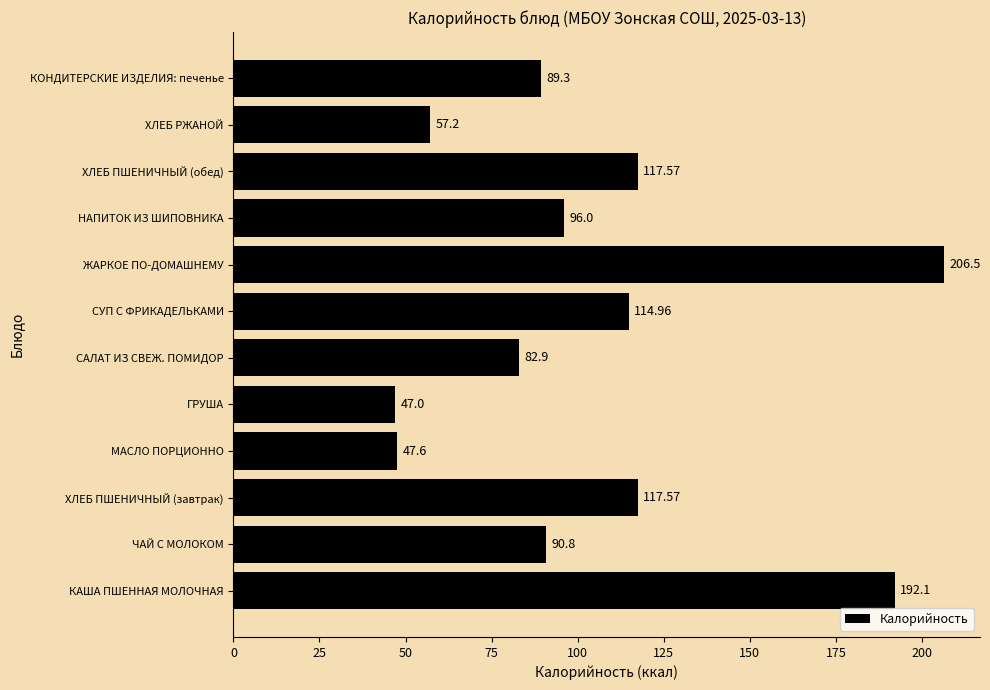

Which has a higher value, ХЛЕБ ПШЕНИЧНЫЙ (завтрак) or СУП С ФРИКАДЕЛЬКАМИ?

ХЛЕБ ПШЕНИЧНЫЙ (завтрак)